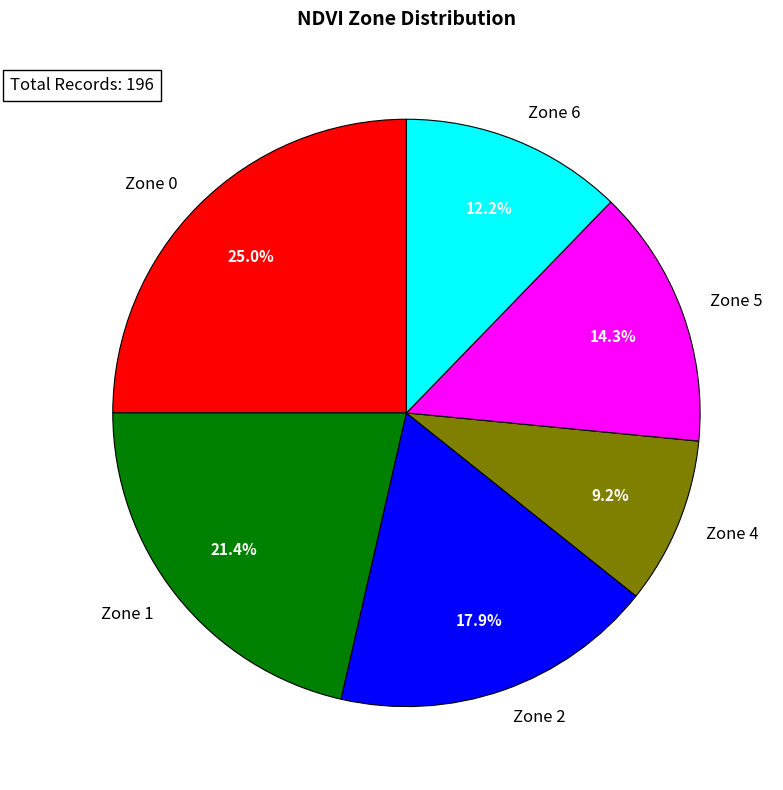

To the nearest percent, what percentage of the pie is Zone 1?

21%